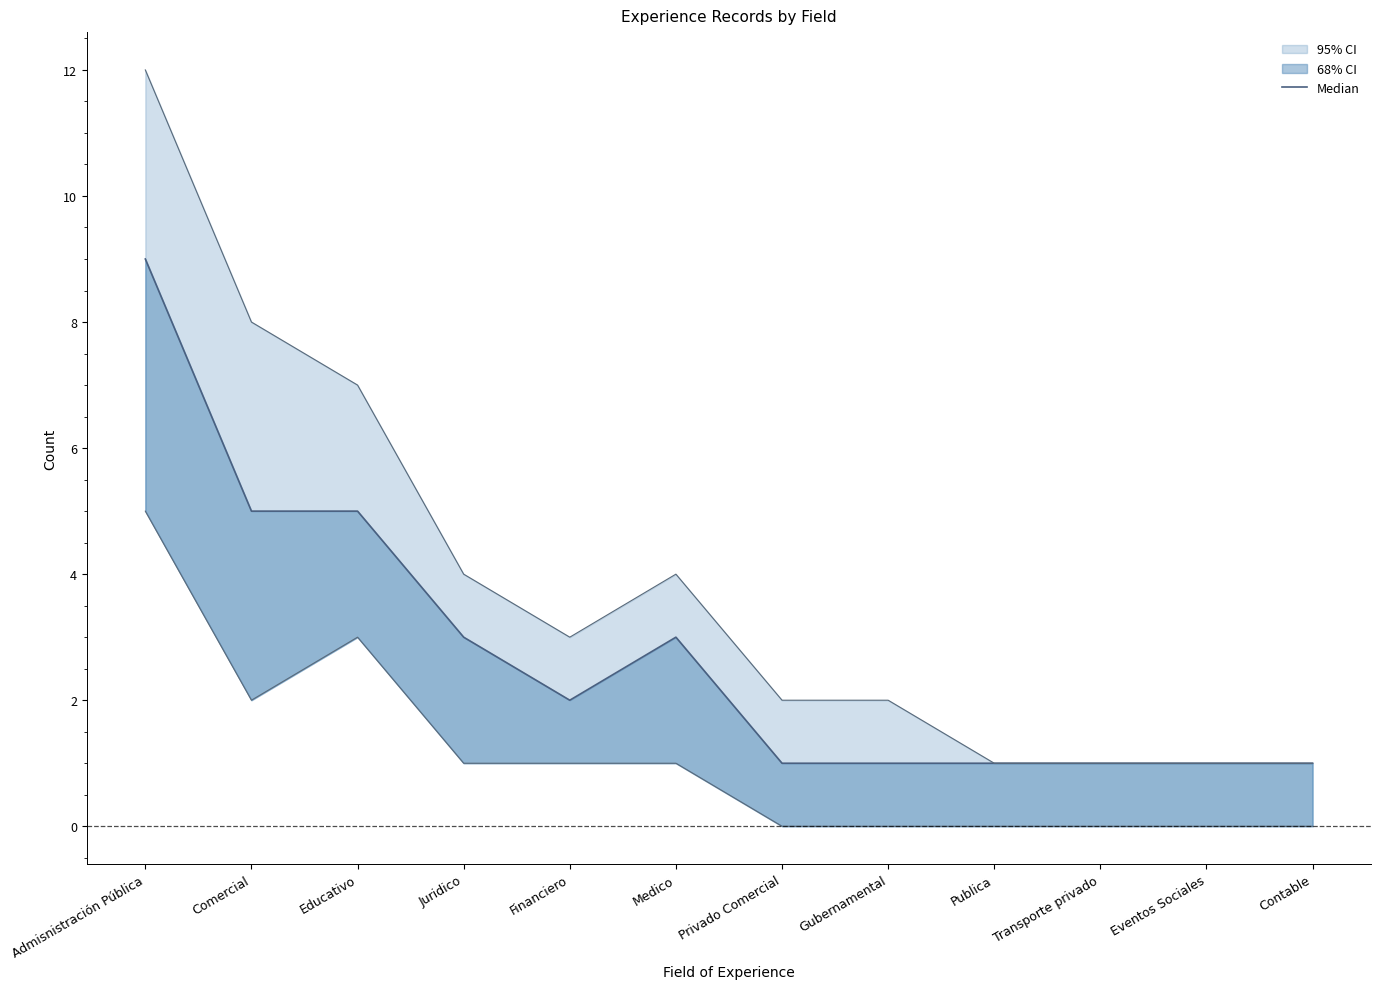

The chart shows a value of 2 at Admisnistración Pública. True or false?

False